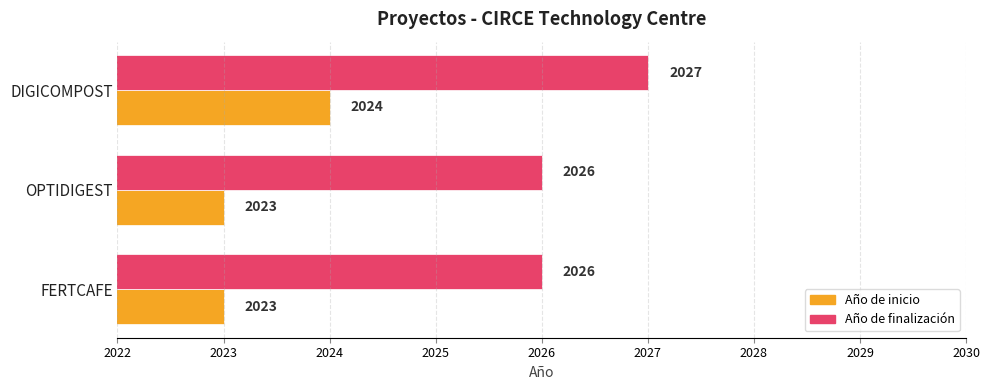

Which series has the largest total across all categories?

Año de finalización